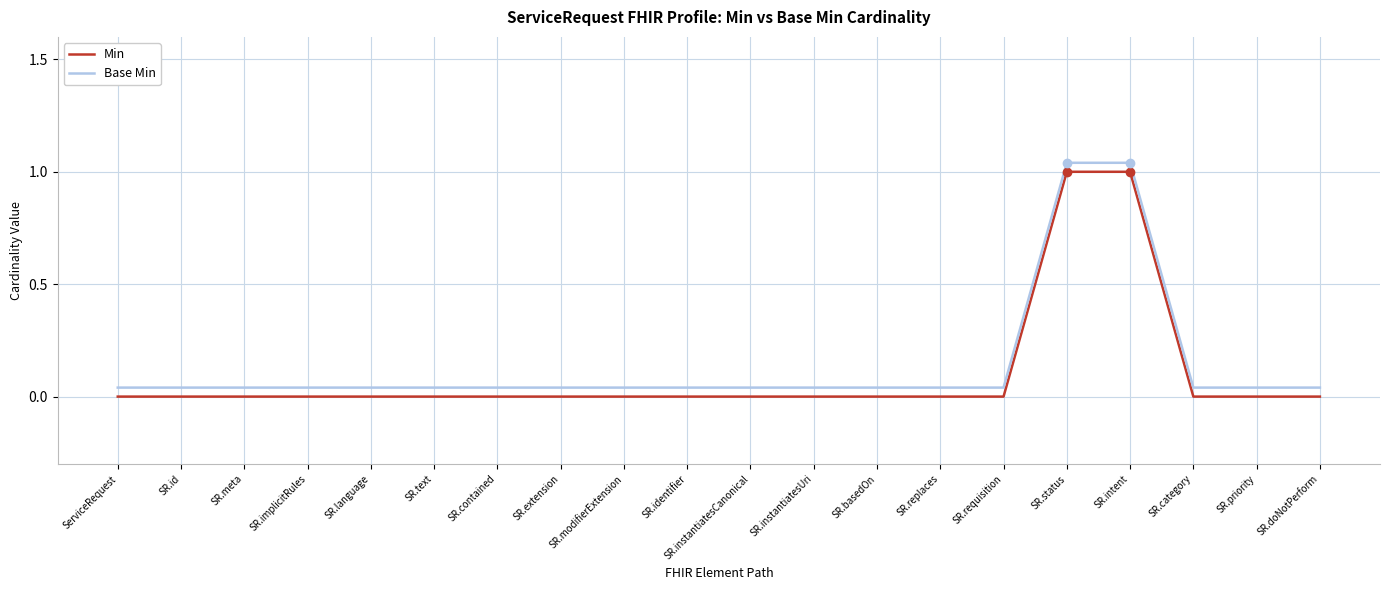

What is the difference between the maximum and minimum values in the Min series?

1.0